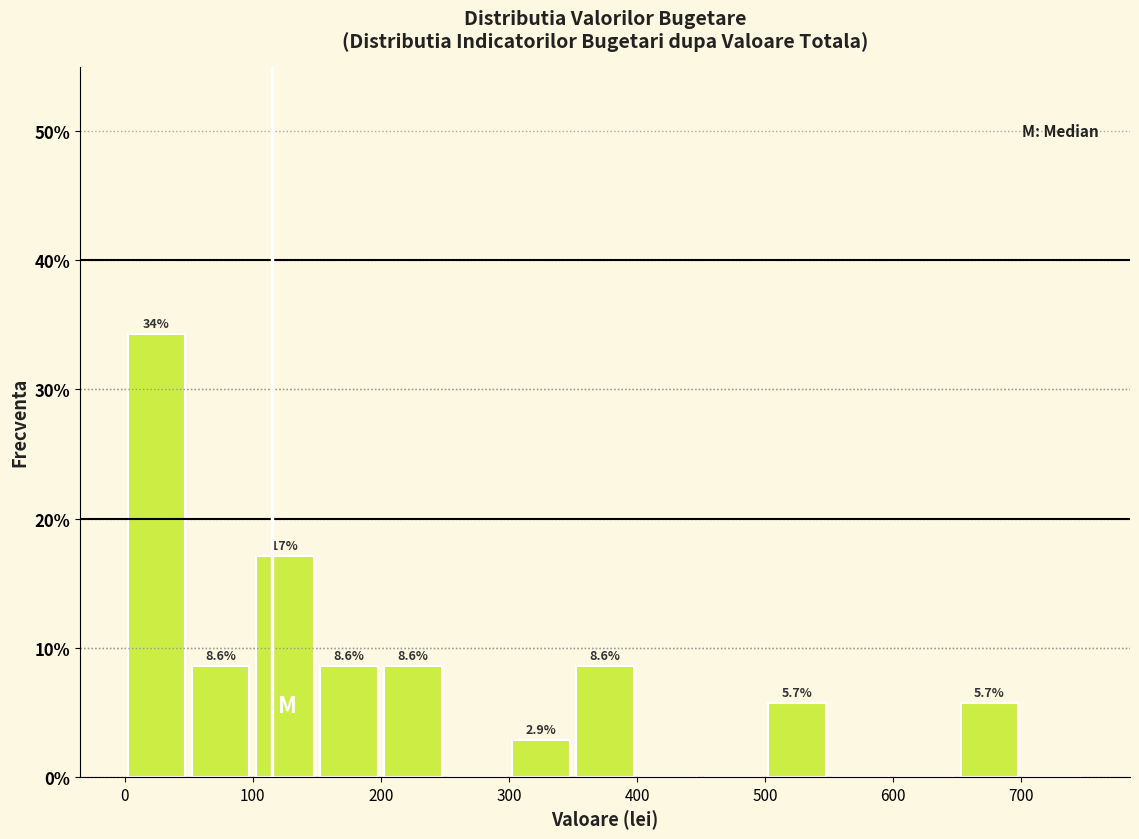

Over which range of the x-axis is the bar tallest?

0 to 50